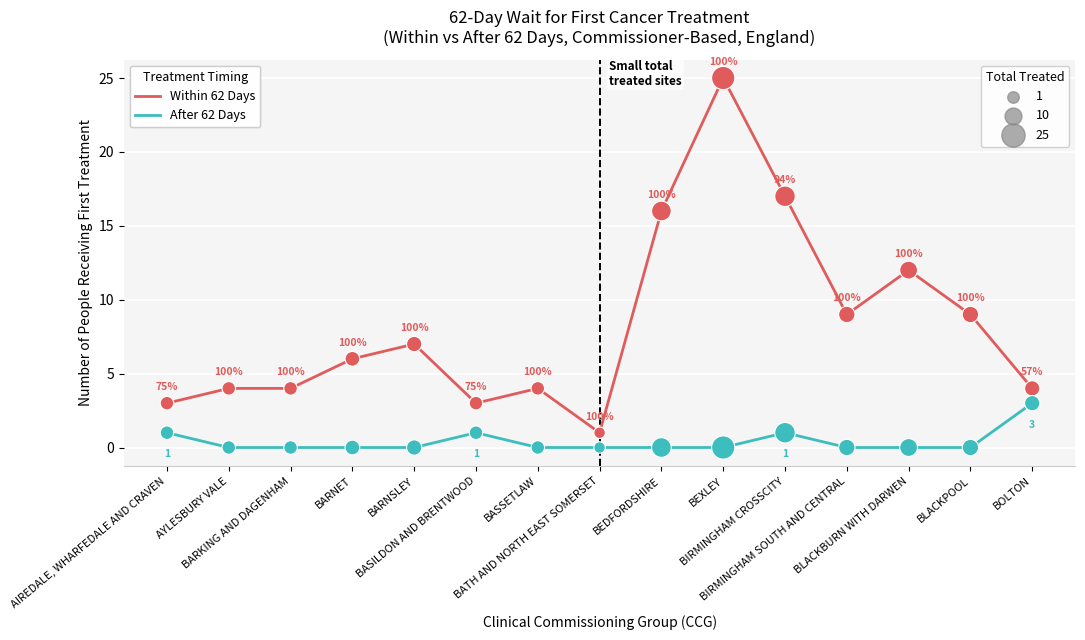

What is the greatest value displayed?

25